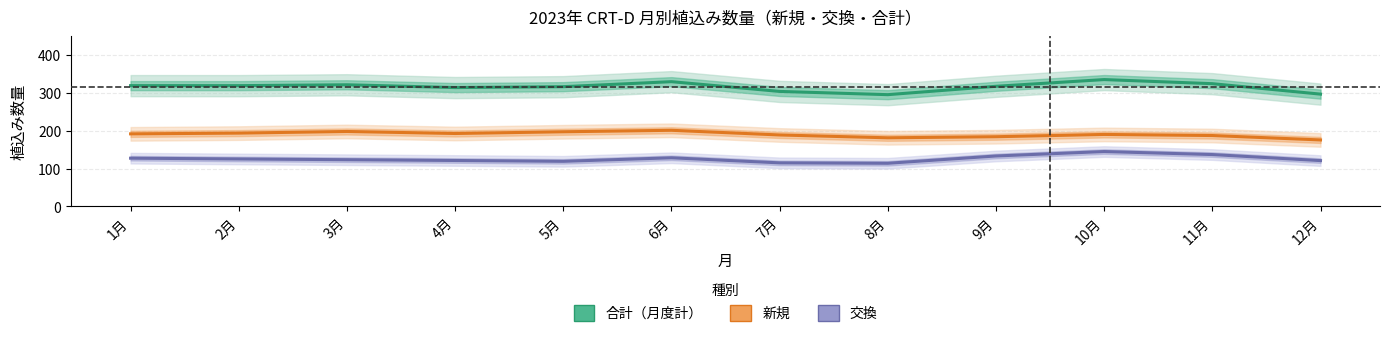

True or false: 交換 and 合計（月度計） intersect in this chart.

False